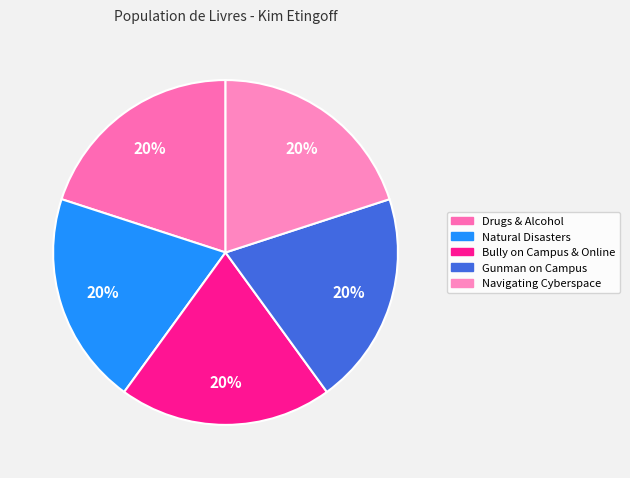

True or false: Natural Disasters accounts for 12% of the total.

False